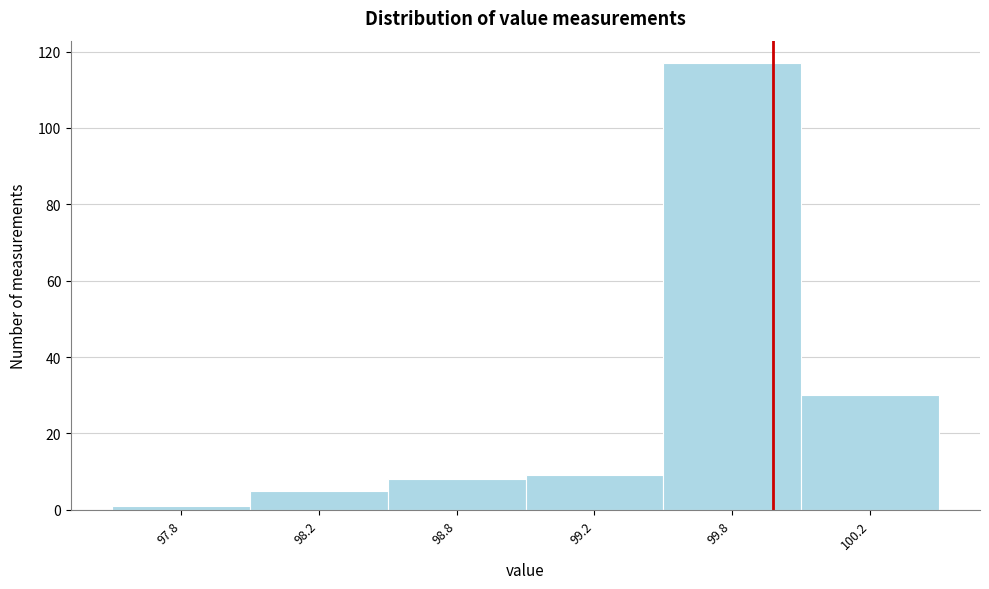

Reading left to right, transcribe all the data shown in this chart.

1	5	8	9	117	30